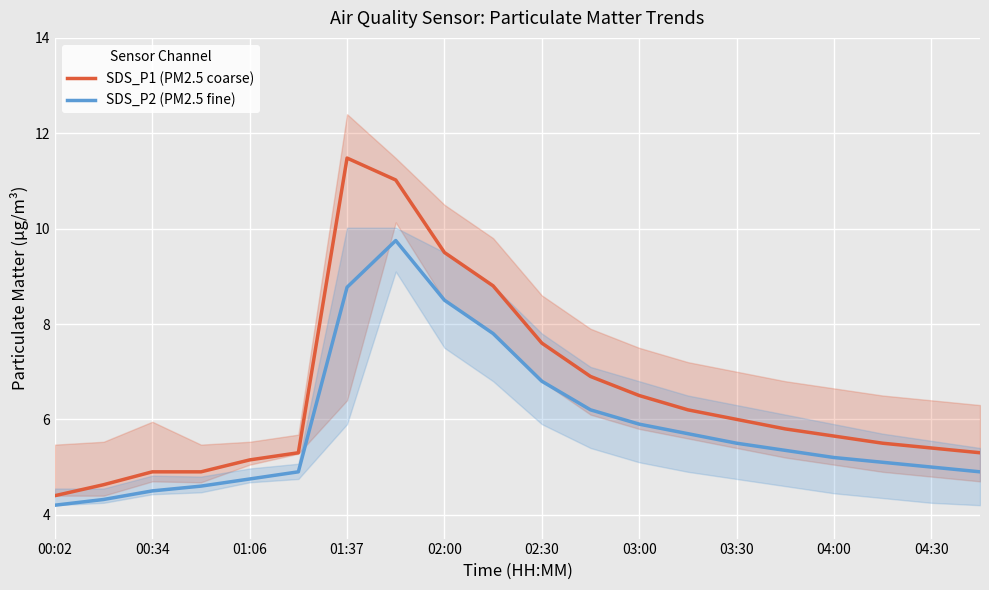

Rank the series by their maximum value, from lowest to highest.

SDS_P2 (PM2.5 fine), SDS_P1 (PM2.5 coarse)